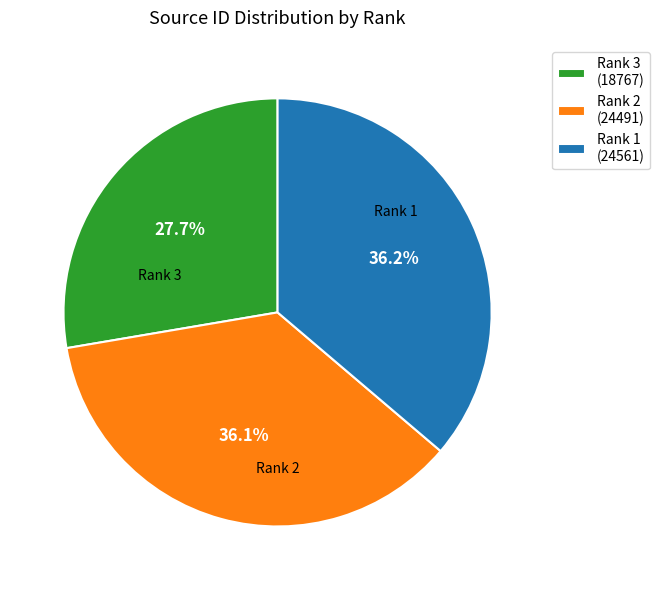

Do Rank 1 (24561) and Rank 2 (24491) together represent more than half of the pie?

Yes